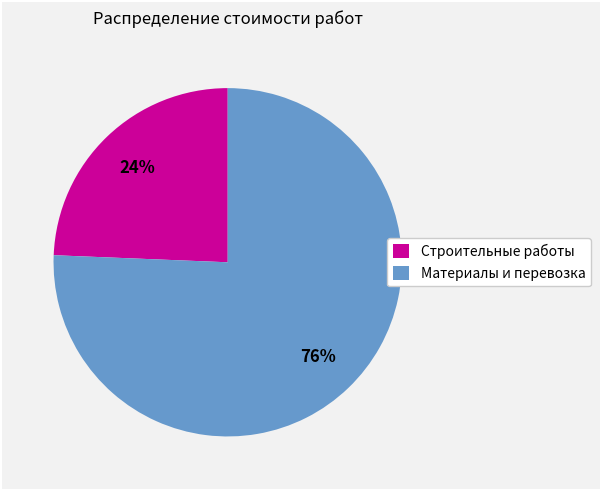

Is there any slice that represents more than half of the pie?

Yes